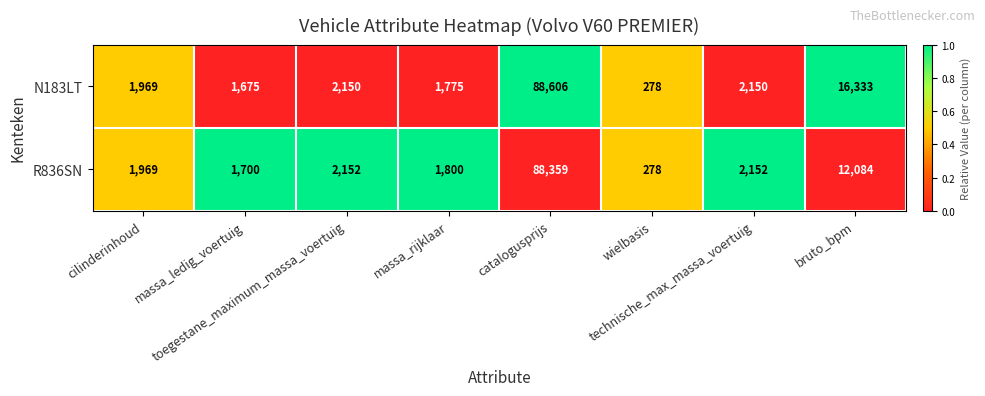

What is the average value of the R836SN series?

13812